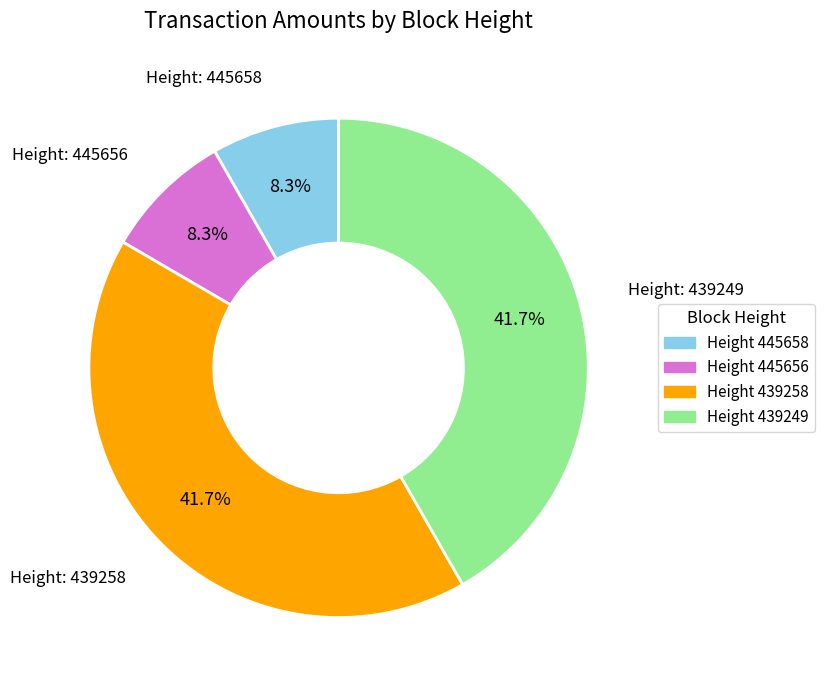

Does any single category account for the majority?

No